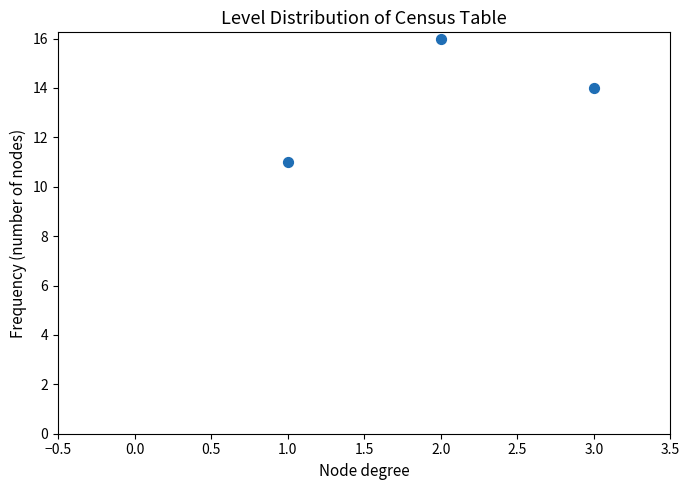

What Y value in the scatter plot is closest to 13?

14